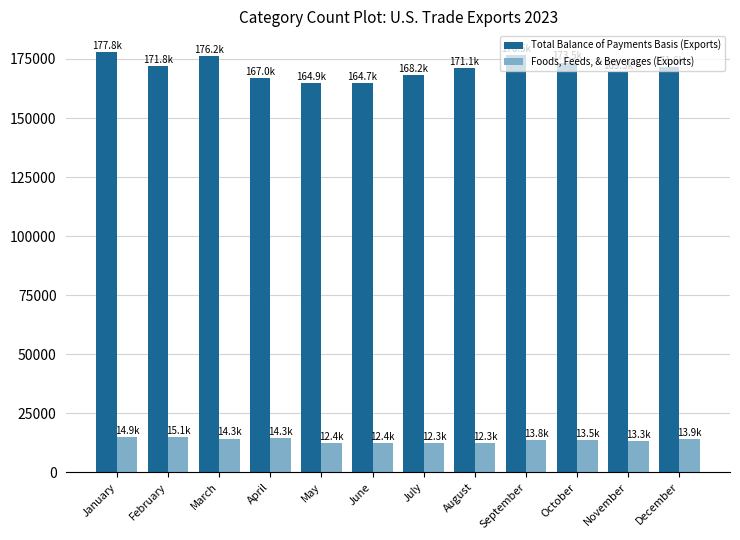

Is the value of Total Balance of Payments Basis (Exports) at December greater than the value of Foods, Feeds, & Beverages (Exports) at January?

Yes